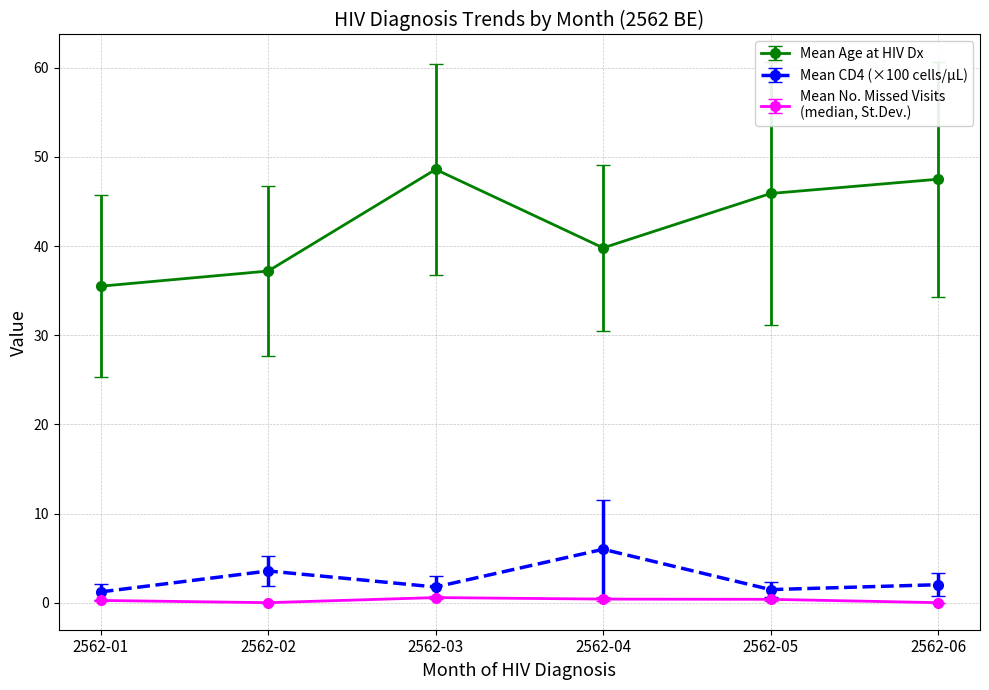

What is the total value across all series at 2562-02?

40.8